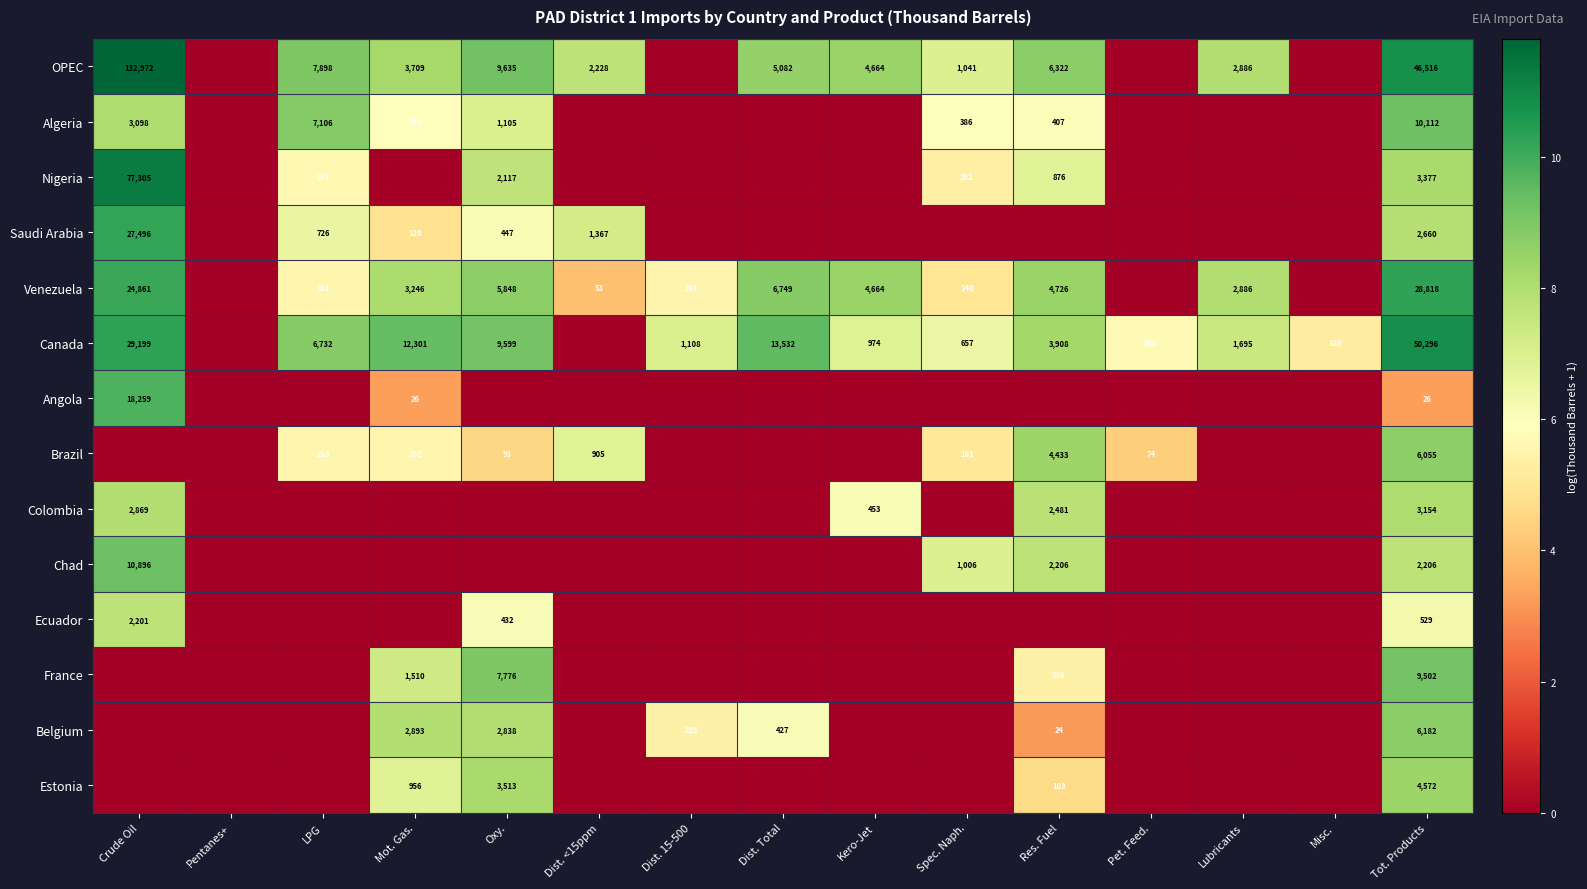

The value of Canada at Lubricants is 1695. True or false?

True